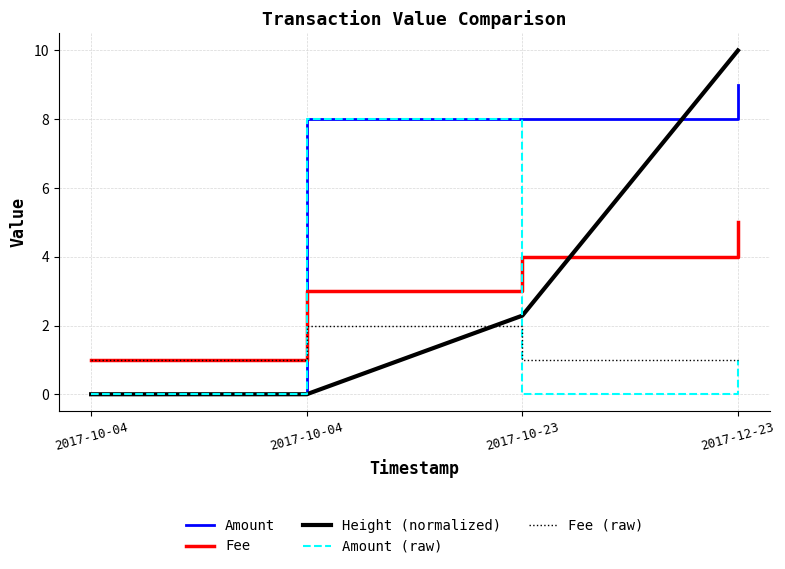

Is it true that Amount (raw) equals 1.0 at 2017-12-23?

True